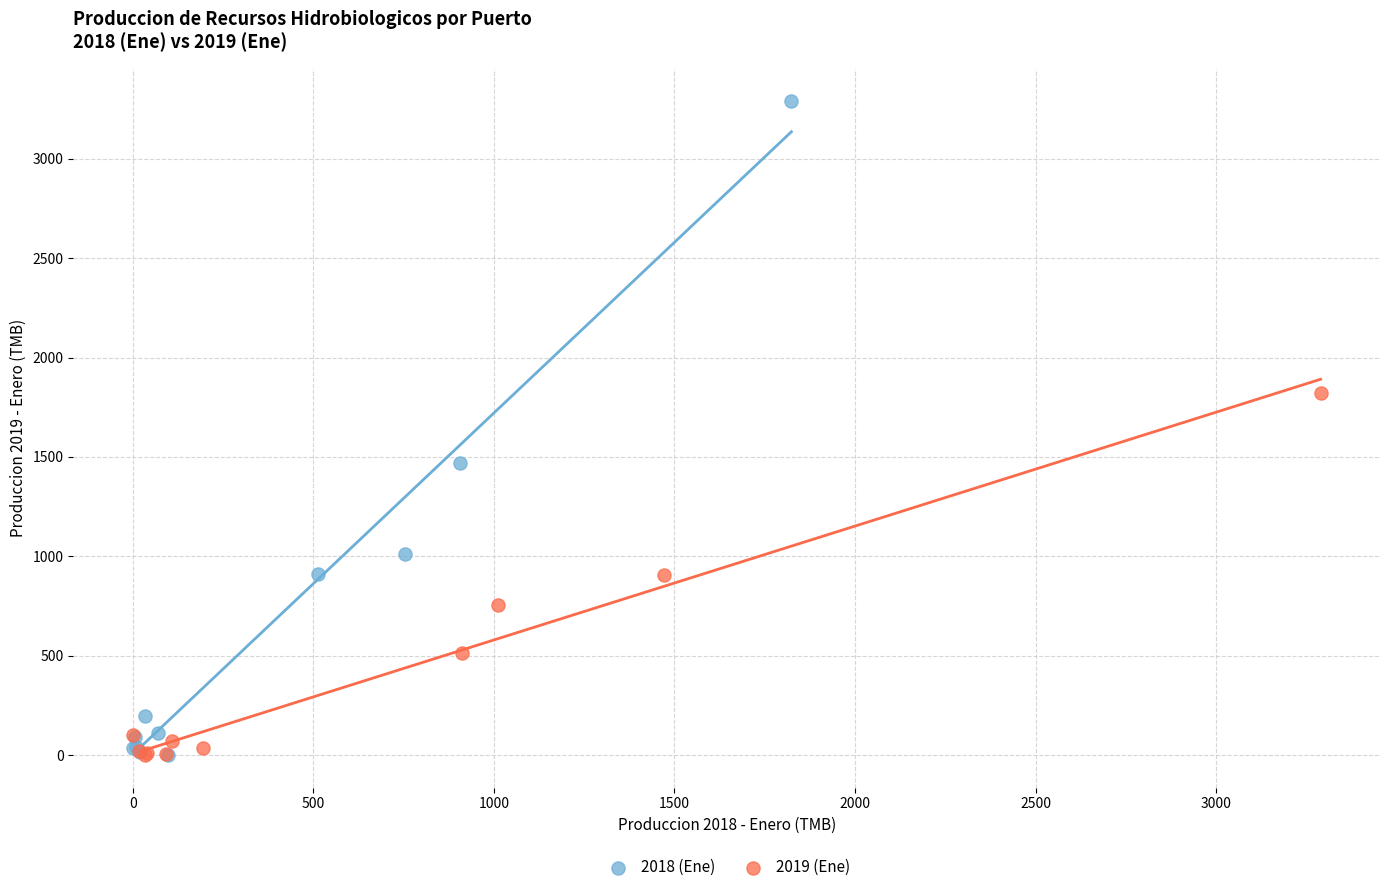

Which series has the largest Y range (max minus min)?

2018 (Ene)